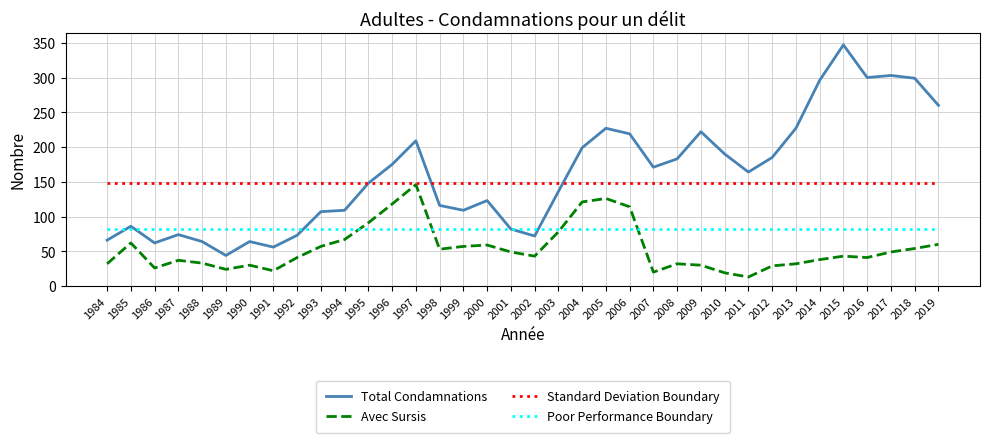

What is the sum of the Total Condamnations values at 2017 and 1995?

451